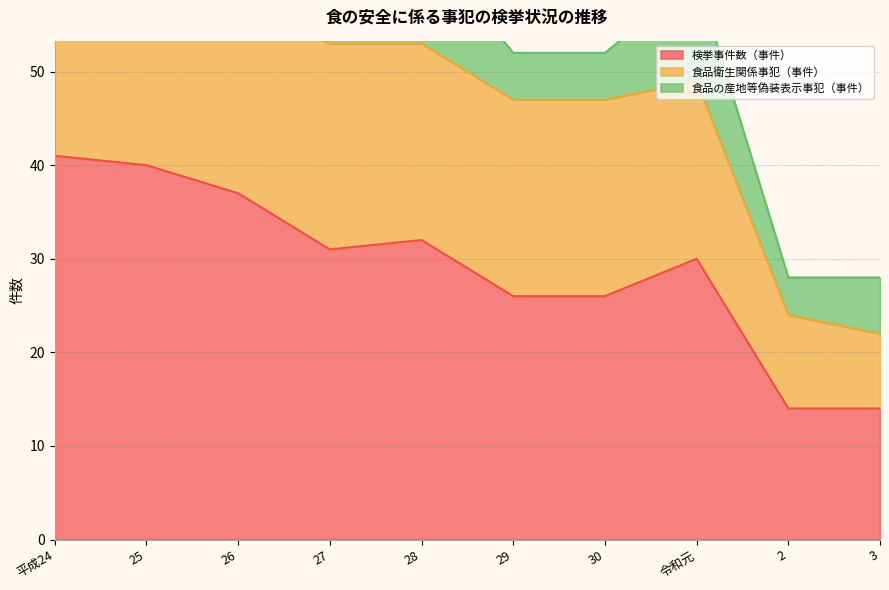

Which series has the largest total across all categories?

検挙事件数（事件）